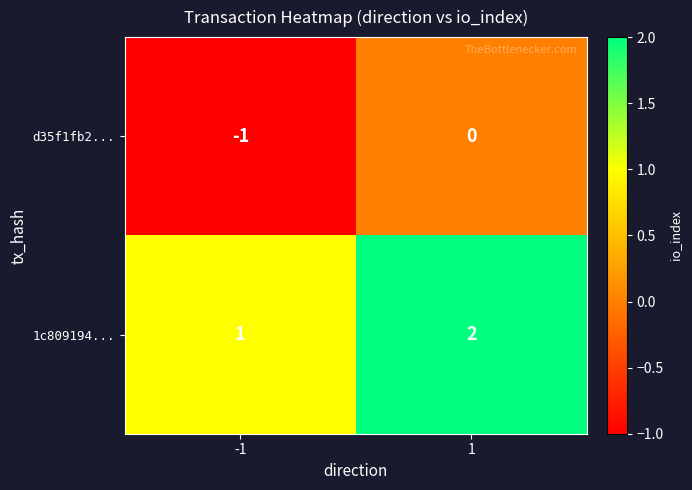

What is the sum of the 1c809194... values at -1 and 1?

3